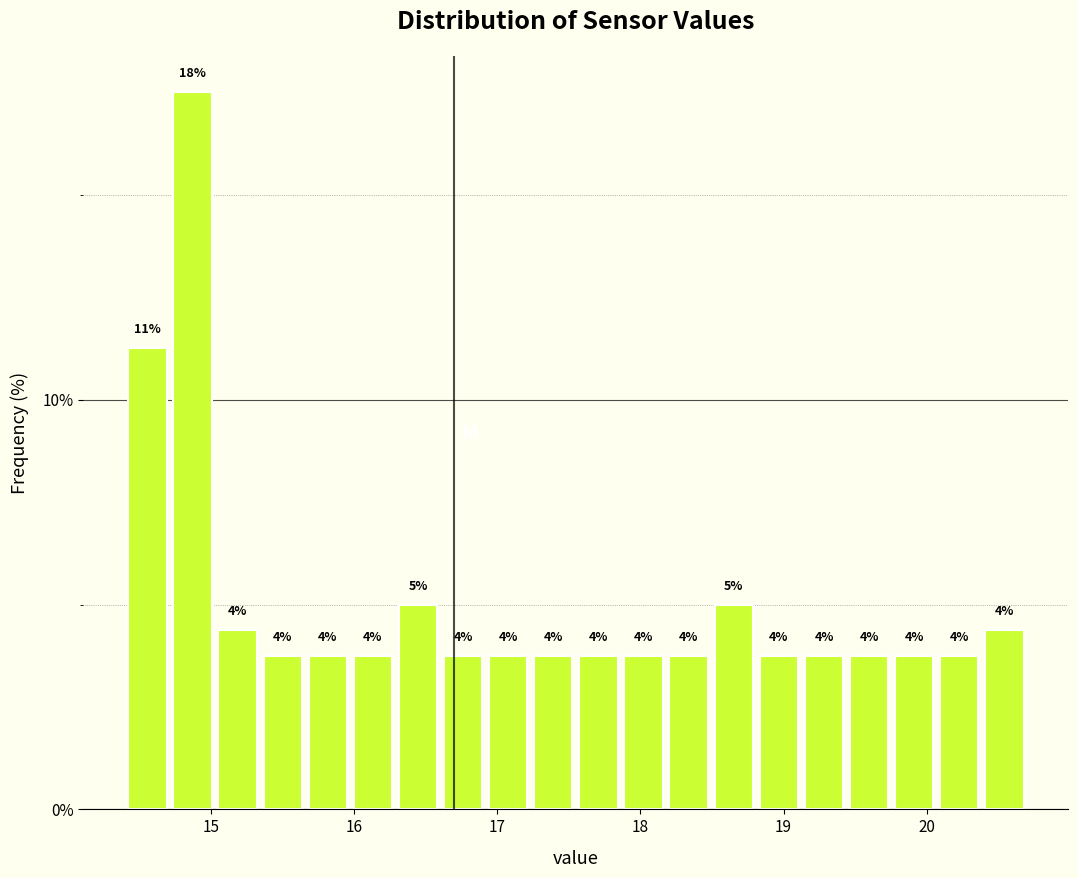

Around what value on the x-axis is the tallest bar? Give the approximate position of its centre, as read against the axis.

14.9